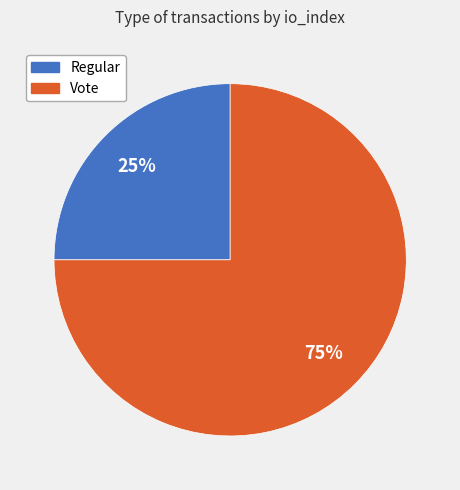

To the nearest percent, what portion does Vote represent?

75%